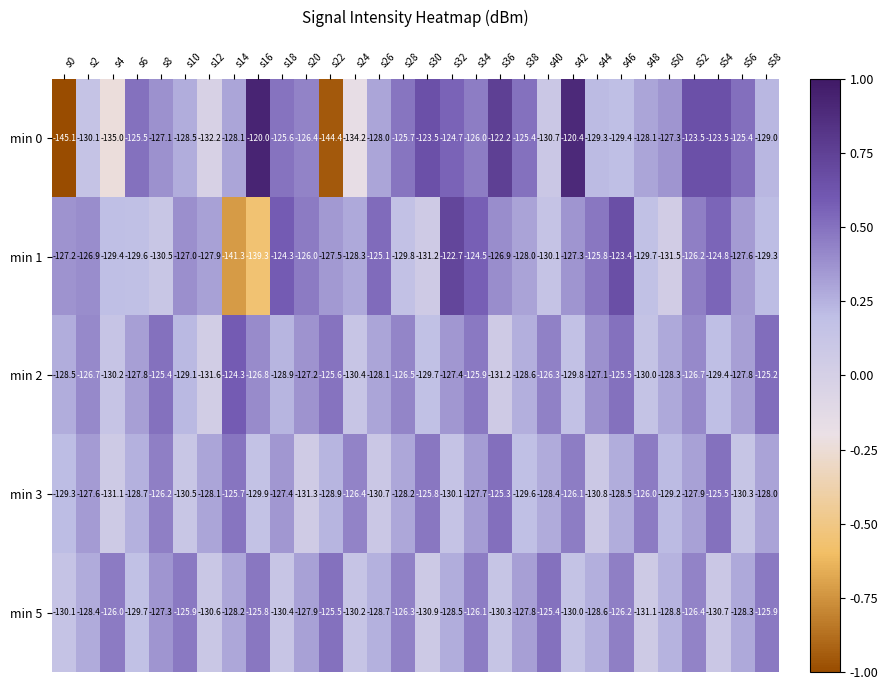

What is the difference between the maximum and second lowest values in the min 3 series?

5.8